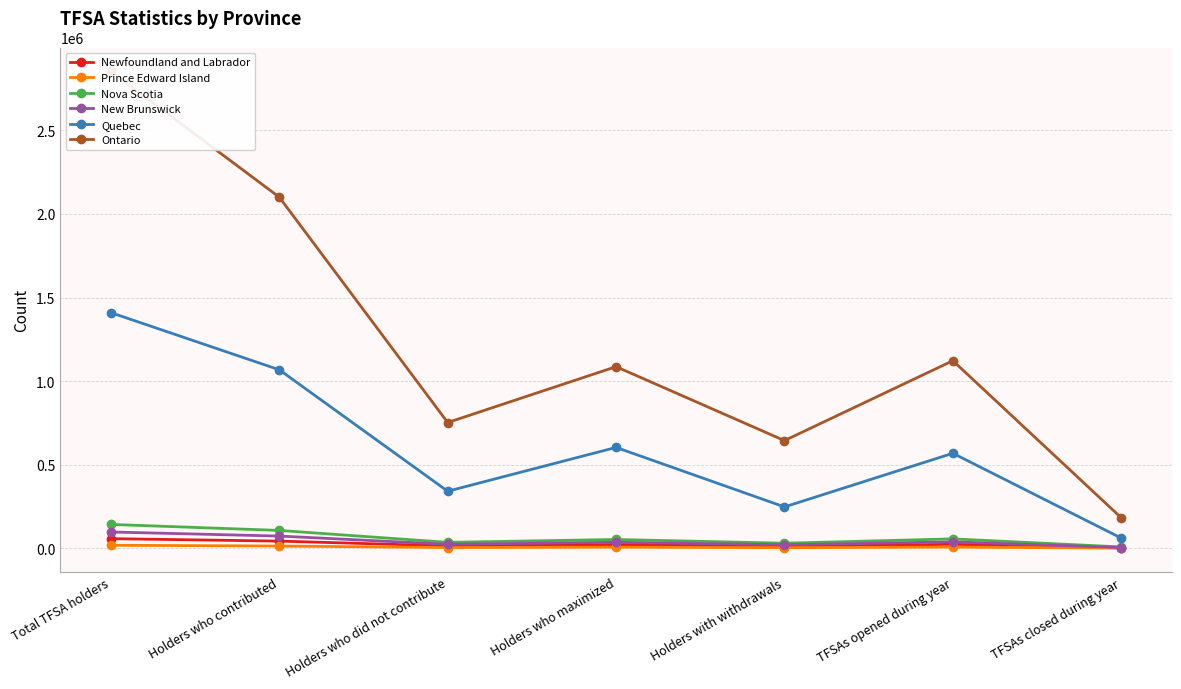

True or false: Newfoundland and Labrador has a value of 4962 at Holders who maximized.

False